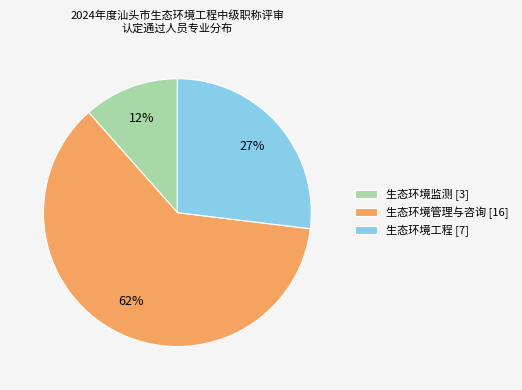

Is there any slice that represents more than half of the pie?

Yes